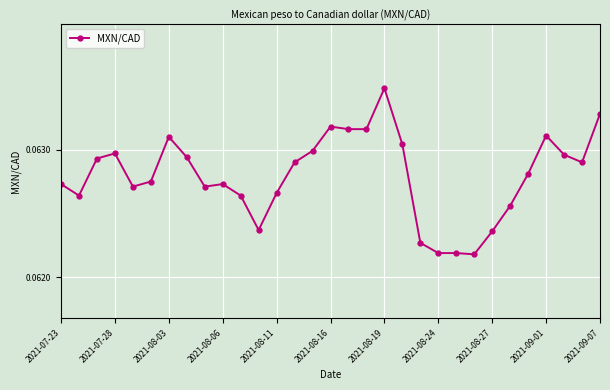

Does the chart have visible grid lines?

Yes